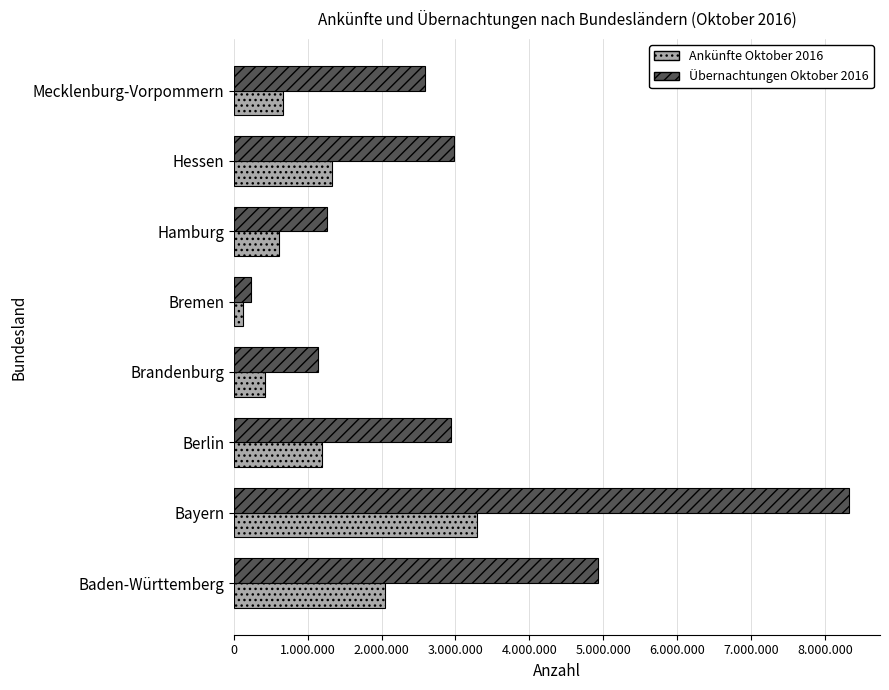

What are all the series names shown in the legend?

Ankünfte Oktober 2016, Übernachtungen Oktober 2016